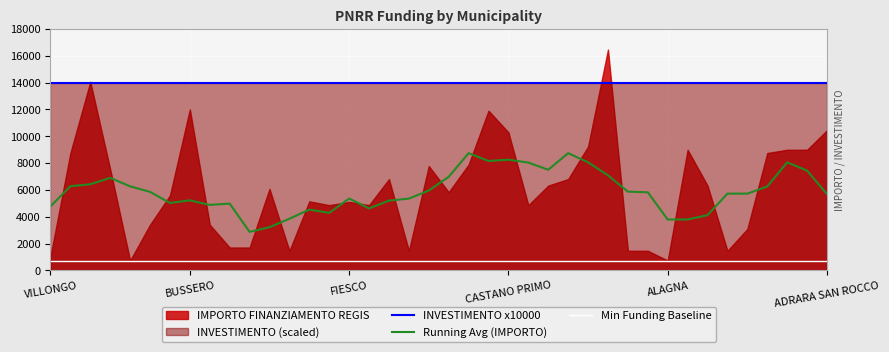

True or false: Min Funding Baseline has more than 2 points higher than both neighbors.

False